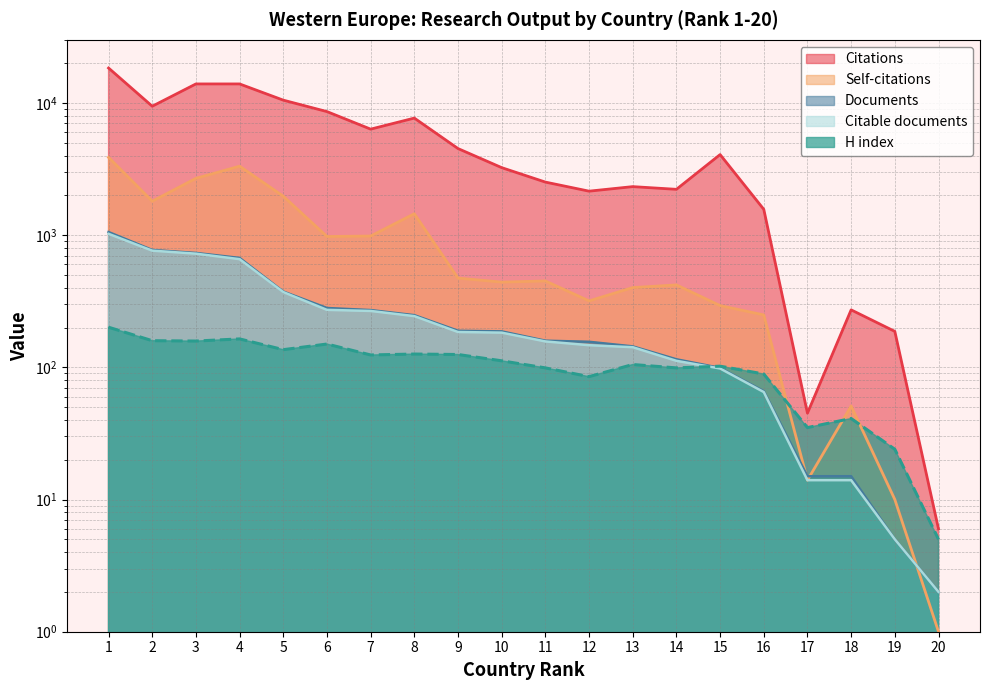

The value of H index at 1 is 201. True or false?

True